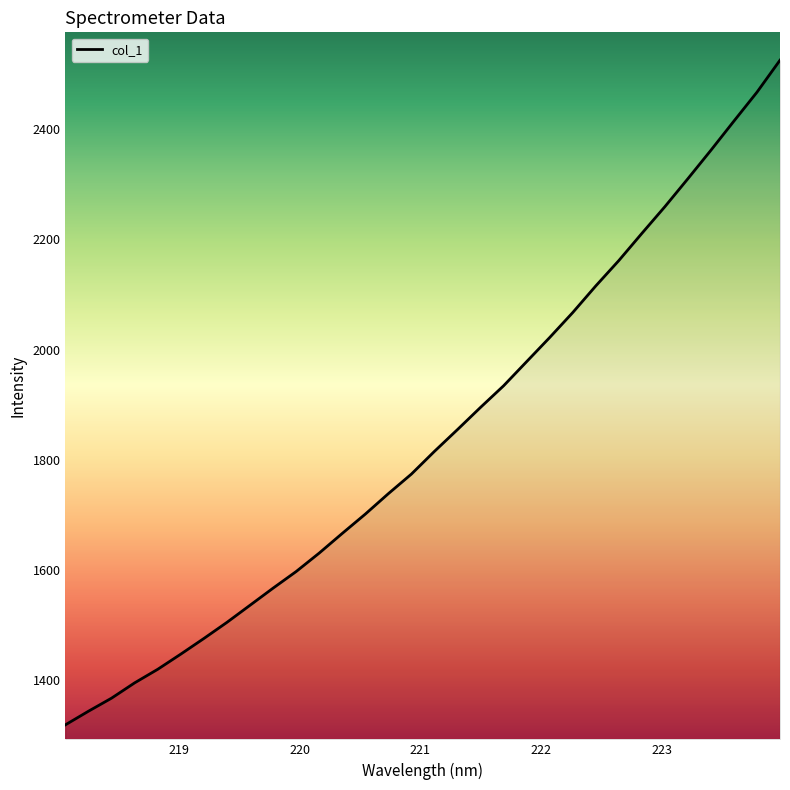

What is the minimum value shown in the chart?

1319.2